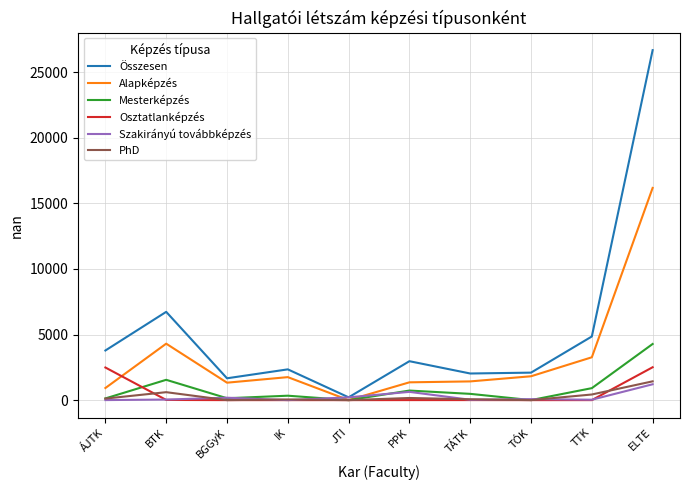

What is the difference between the maximum and minimum values in the Osztatlanképzés series?

2507